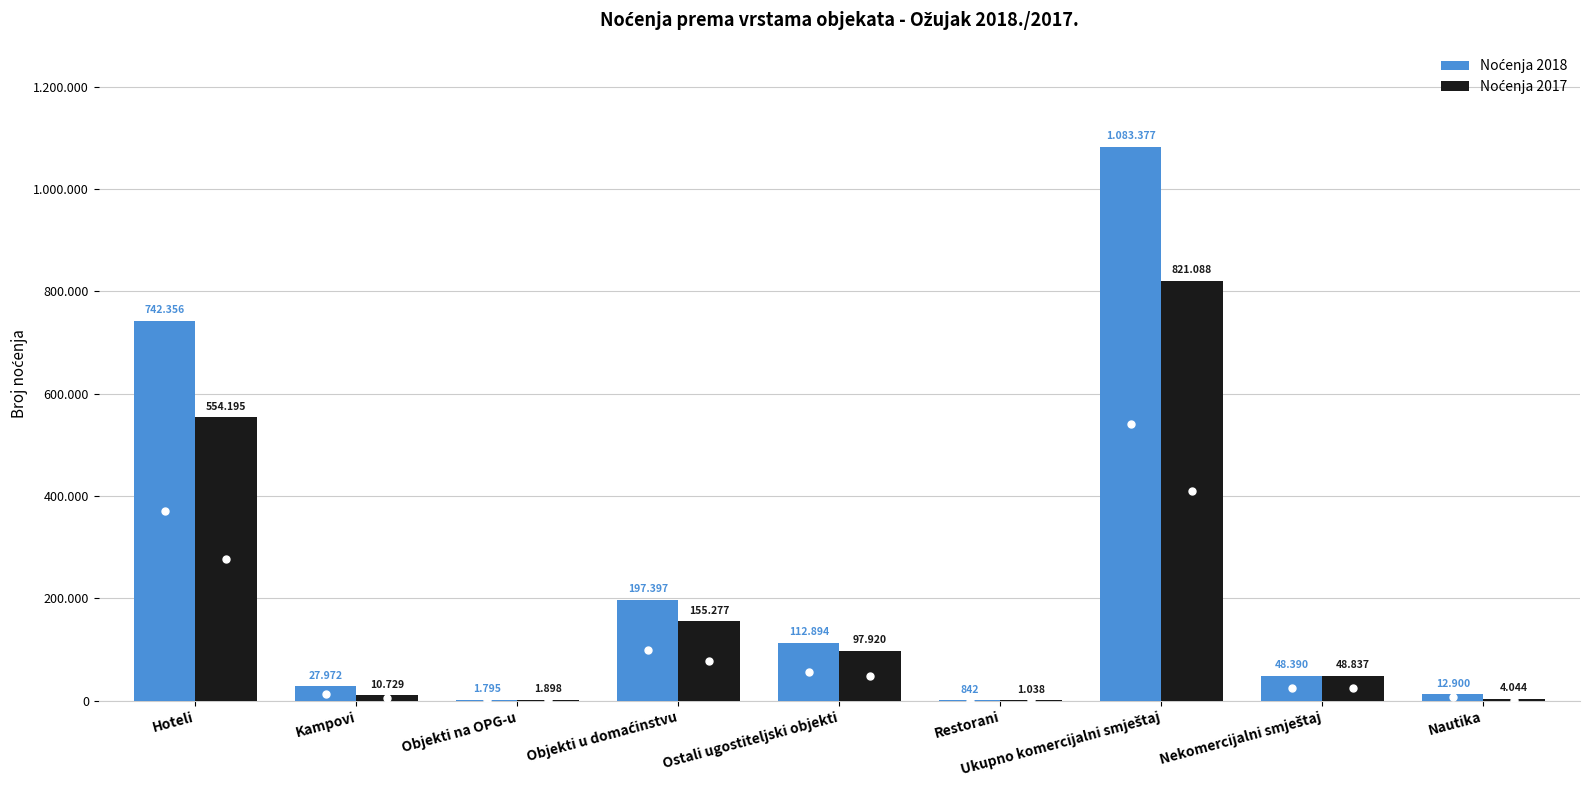

The value of Noćenja 2018 at Hoteli is 370268. True or false?

False